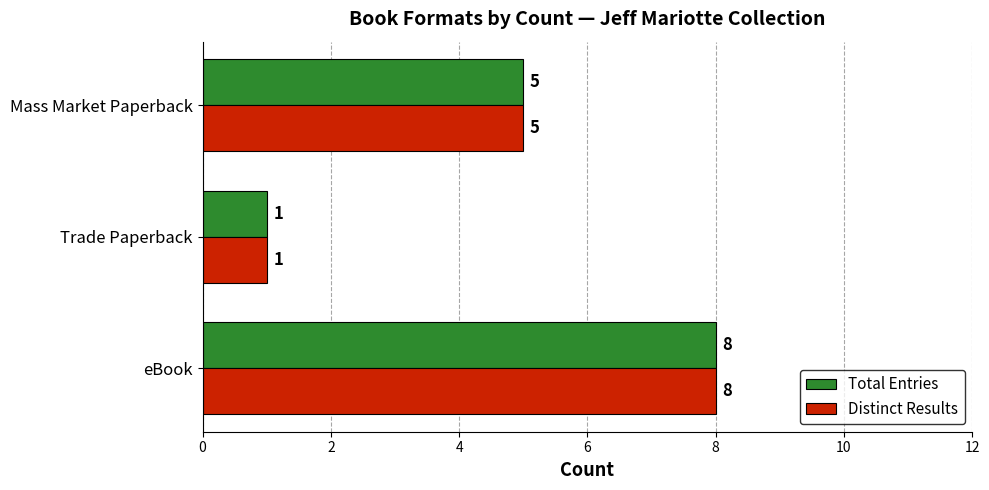

What is the average value of the Distinct Results series?

5